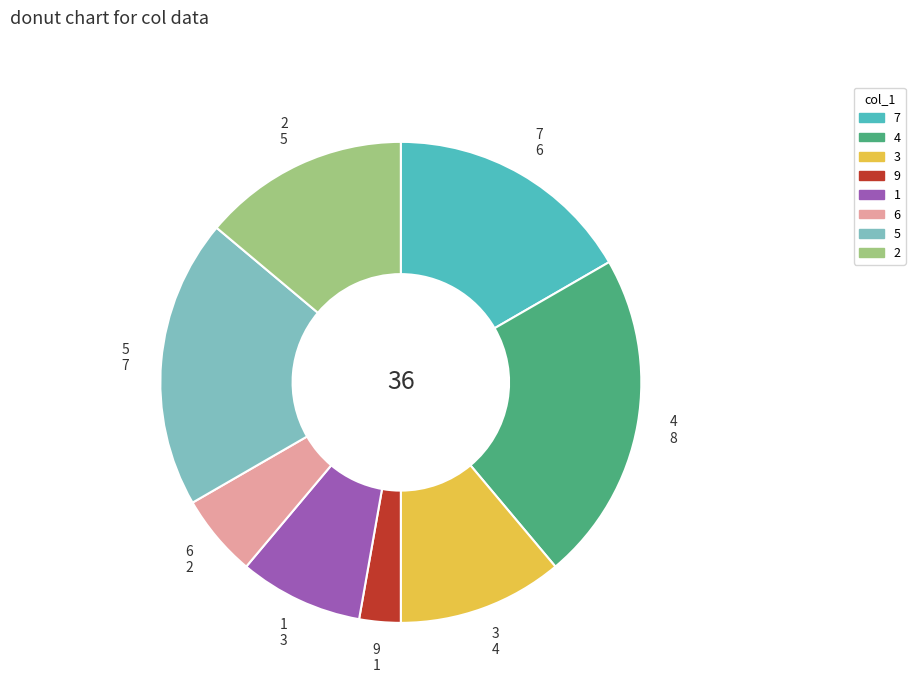

The 3 slice represents 24% of the pie. True or false?

False